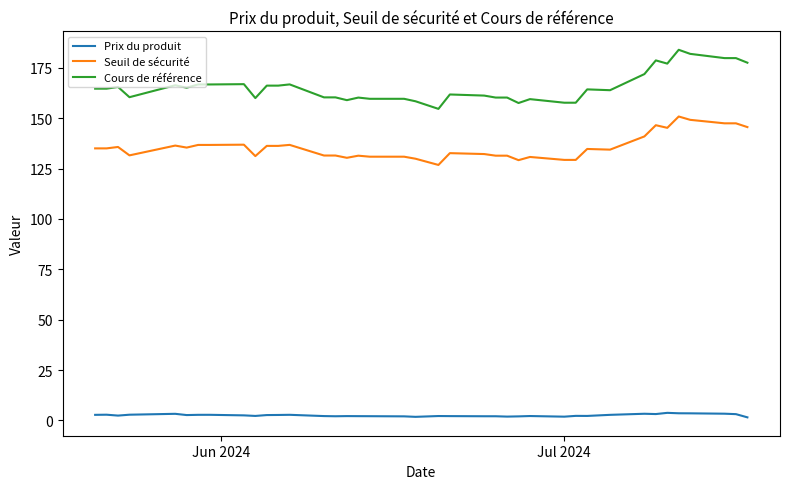

Rank the series by their maximum value, from highest to lowest.

Cours de référence, Seuil de sécurité, Prix du produit